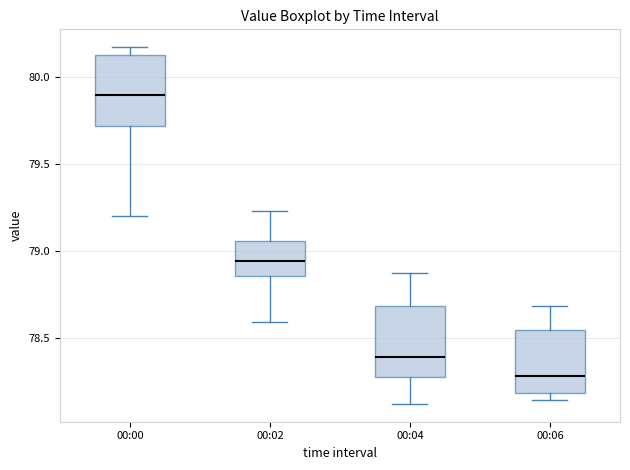

Reading left to right, read every box against the y-axis: the position of its median line, the range the box covers, and the ends of its whiskers. The values are not printed on the chart, so give them approximately, as read against the axis.

00:00: median 79.90, box 79.70 to 80.15, whiskers 79.20 to 80.15 (just above the box's upper edge)
00:02: median 78.95, box 78.85 to 79.05, whiskers 78.60 to 79.25
00:04: median 78.40, box 78.30 to 78.70, whiskers 78.10 to 78.85
00:06: median 78.30, box 78.20 to 78.55, whiskers 78.15 to 78.70